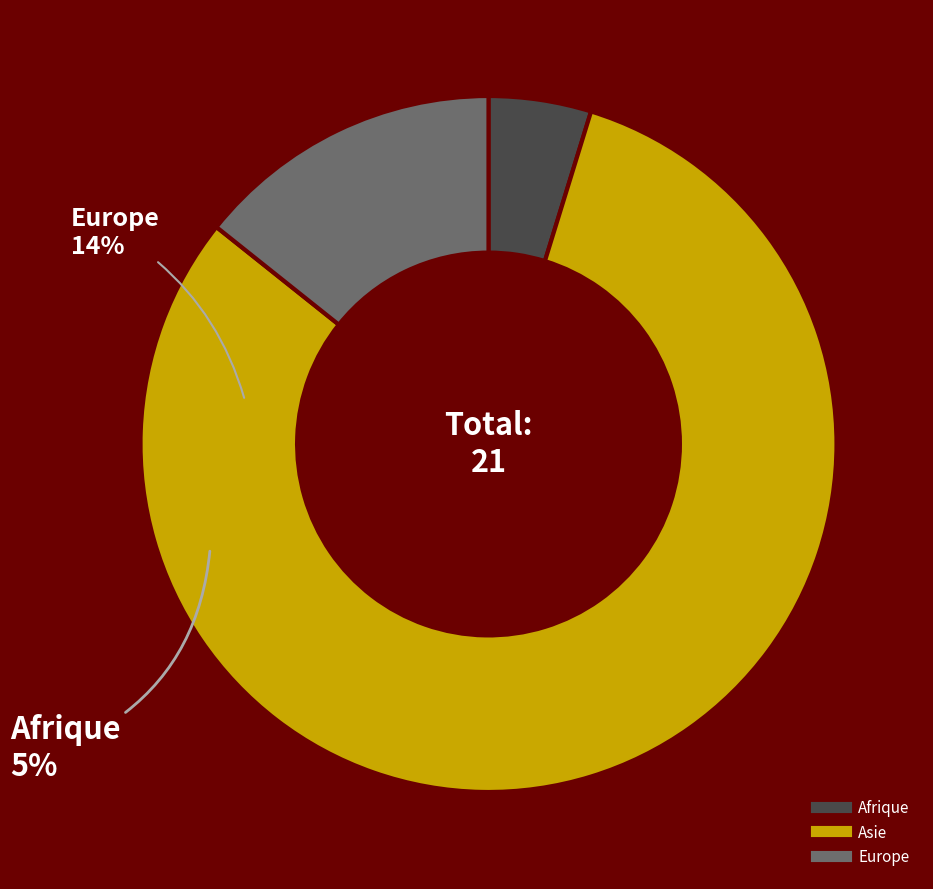

Is the sum of Asie and Europe greater than half?

Yes